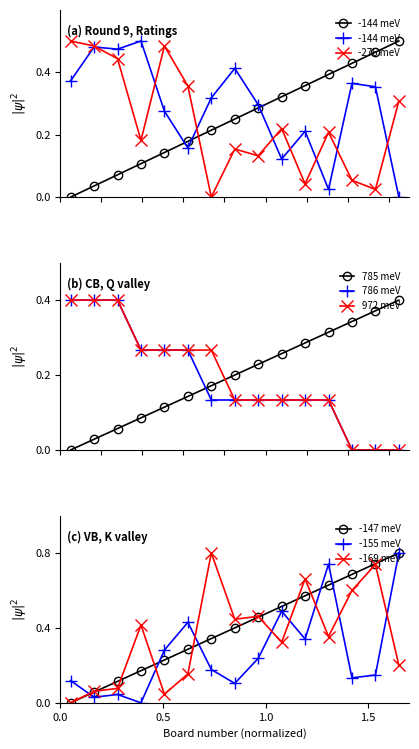

In White Rating (blue +), how many points are lower than both neighbors (excluding endpoints)?

4